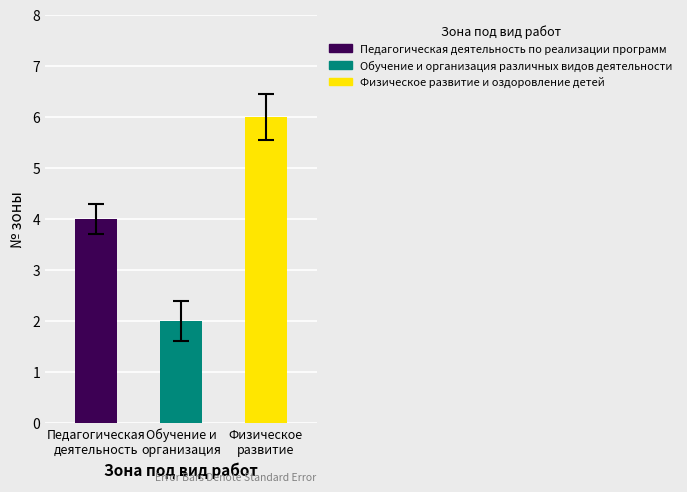

What position from the right is Физическое развитие и оздоровление детей?

1